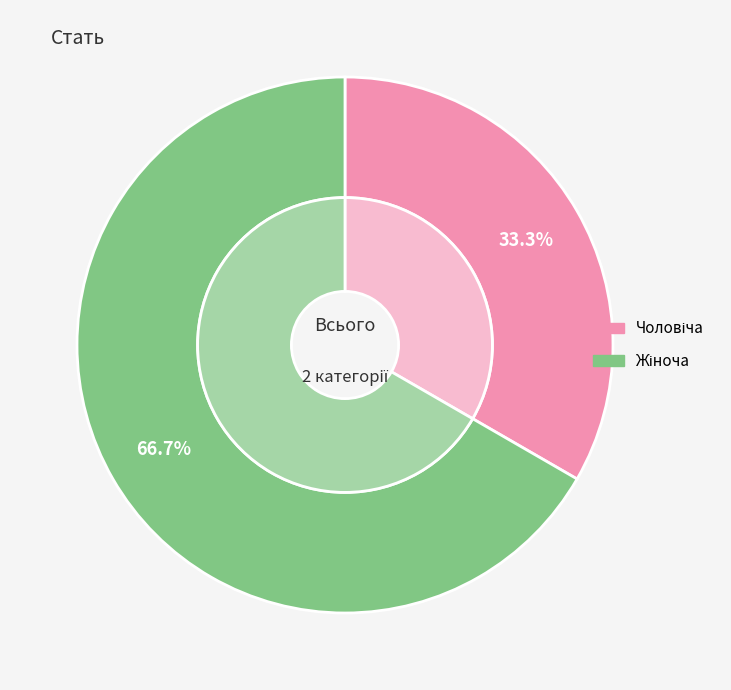

Which slice is the smallest?

Чоловіча